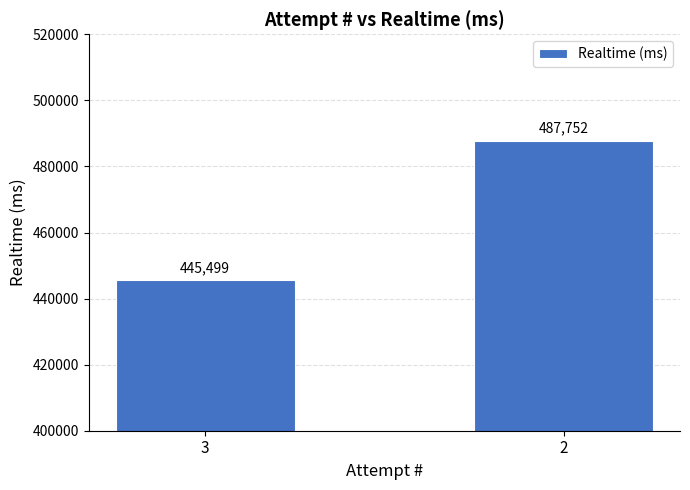

What is the sum of all values?

933251